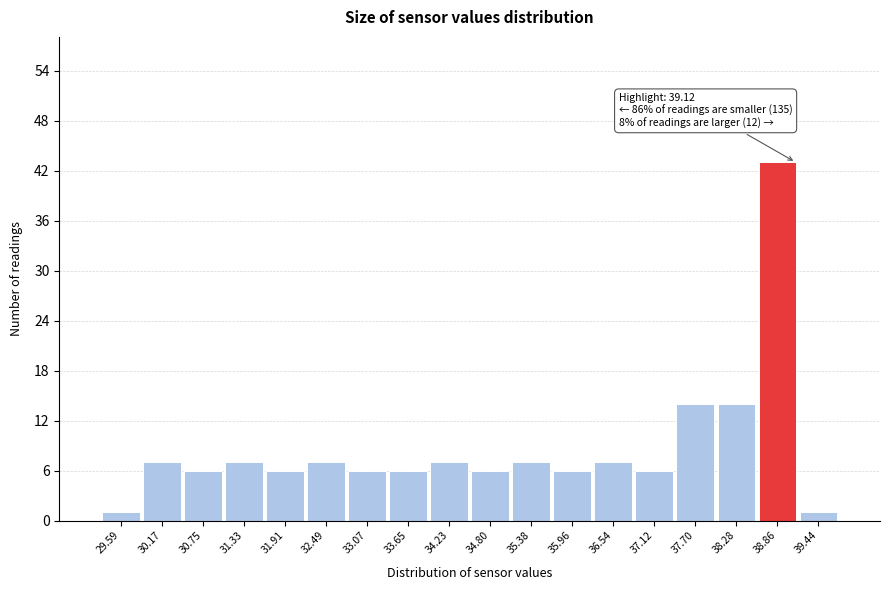

Which range on the x-axis has the tallest bar?

38.6 to 39.2